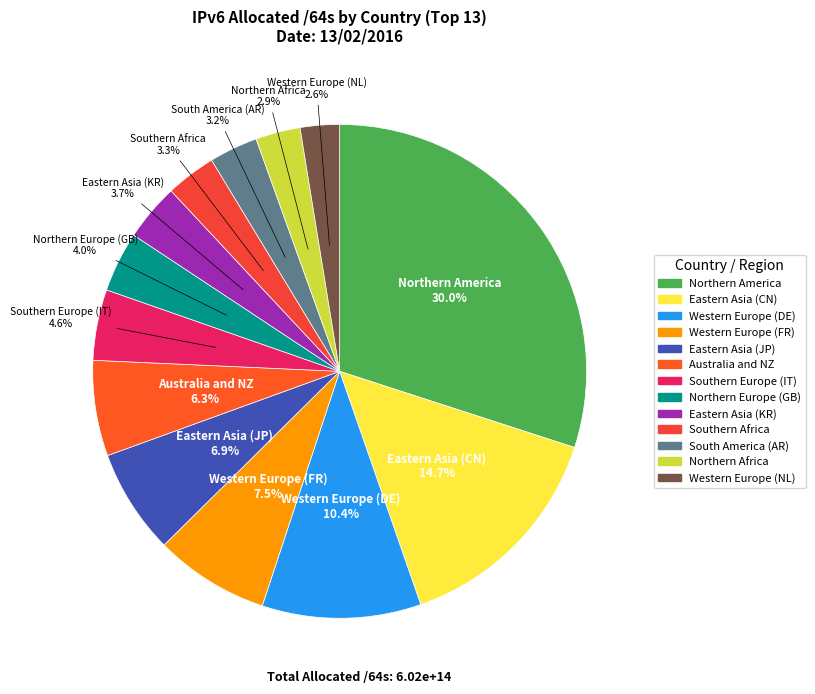

To the nearest percent, what portion does Northern Europe (GB) represent?

4%